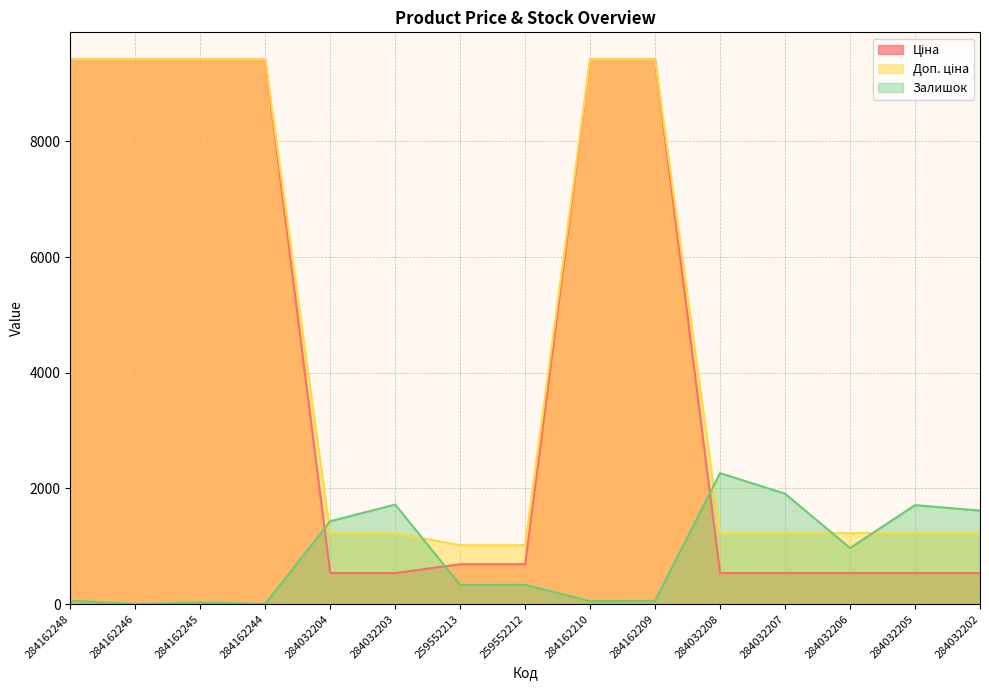

True or false: Доп. ціна and Залишок intersect in this chart.

True